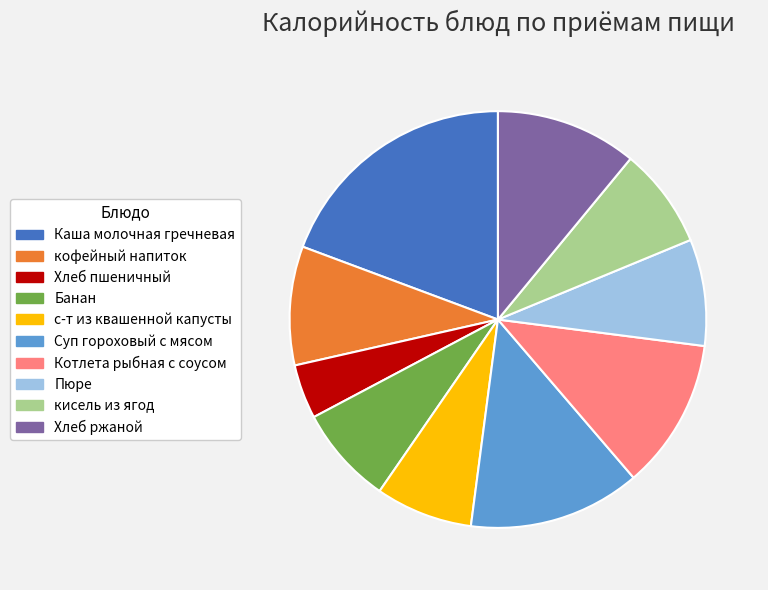

Do Суп гороховый с мясом and Пюре together represent more than half of the pie?

No